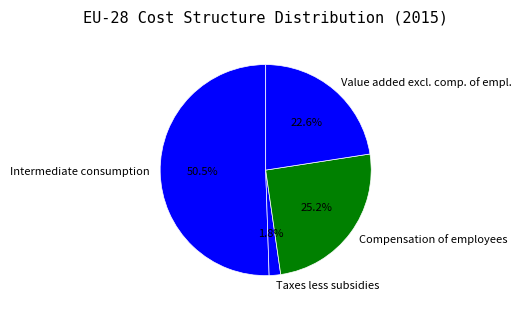

Rank the categories by value from highest to lowest.

Intermediate consumption, Compensation of employees, Value added excl. comp. of empl., Taxes less subsidies